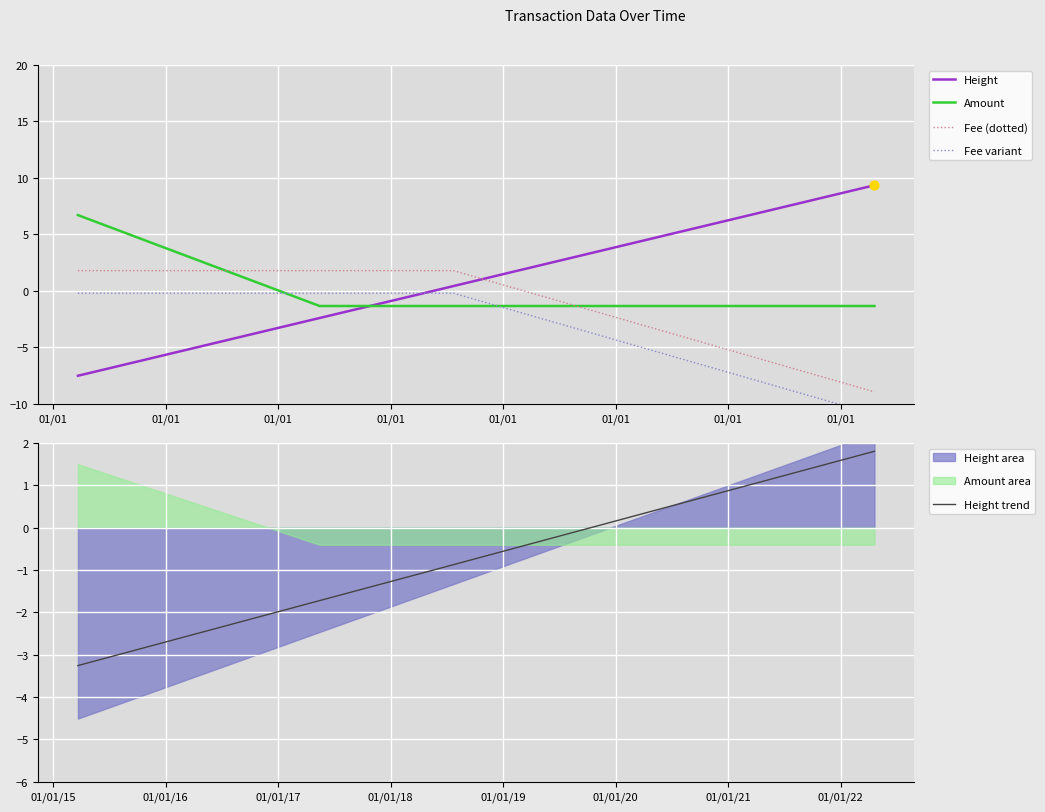

Which series contains the lowest Y value?

Fee variant